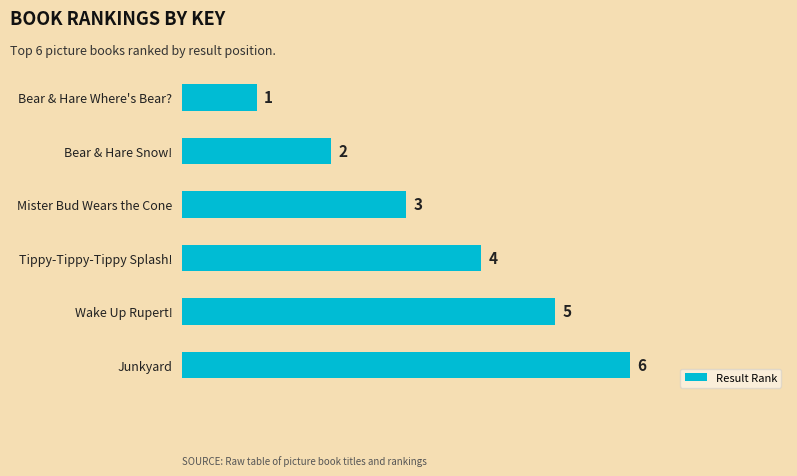

List the labels in order of value, largest first.

Junkyard, Wake Up Rupert!, Tippy-Tippy-Tippy Splash!, Mister Bud Wears the Cone, Bear & Hare Snow!, Bear & Hare Where's Bear?